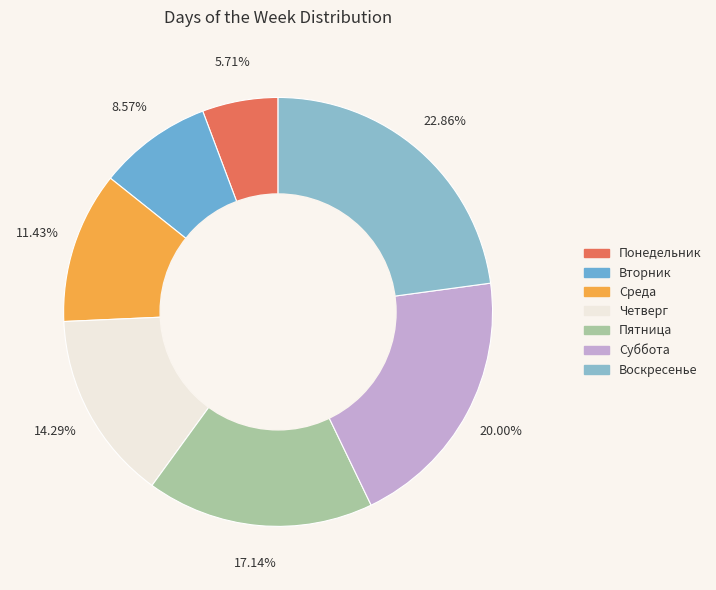

Which category has the smallest portion of the pie?

Понедельник